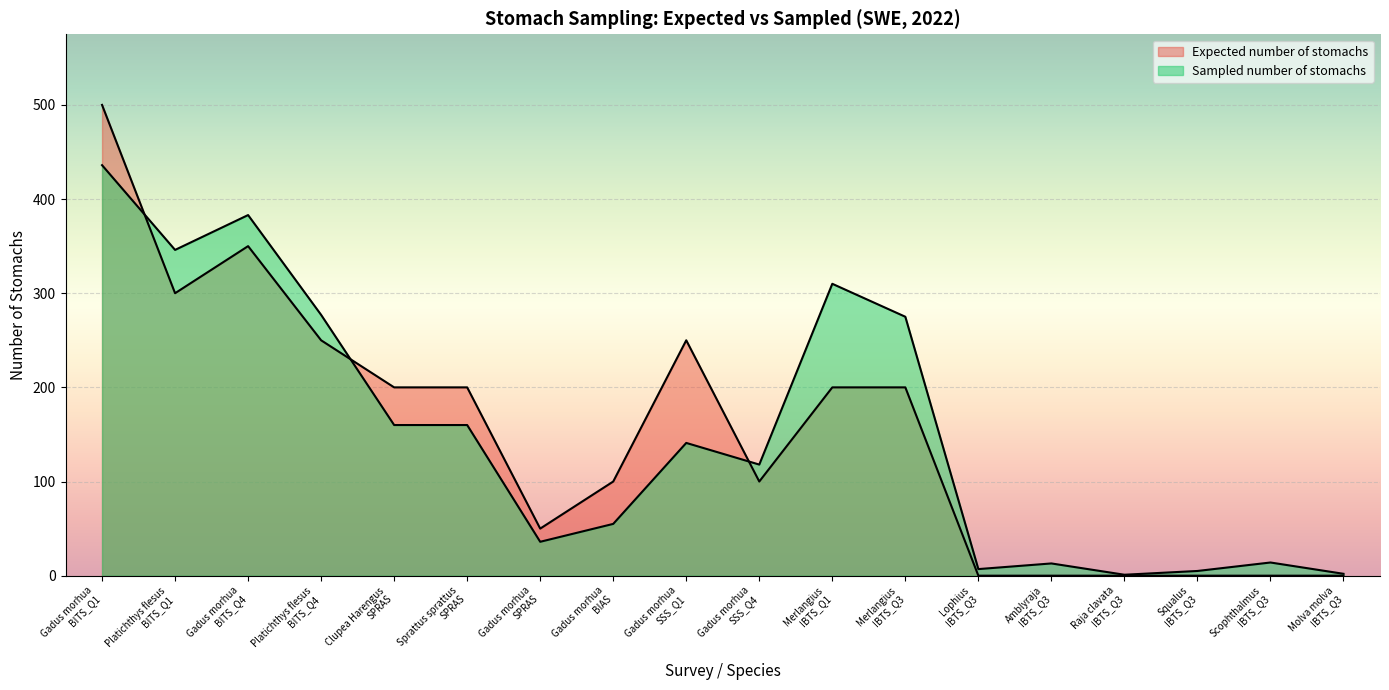

Does the chart display data point markers on the line(s)?

No